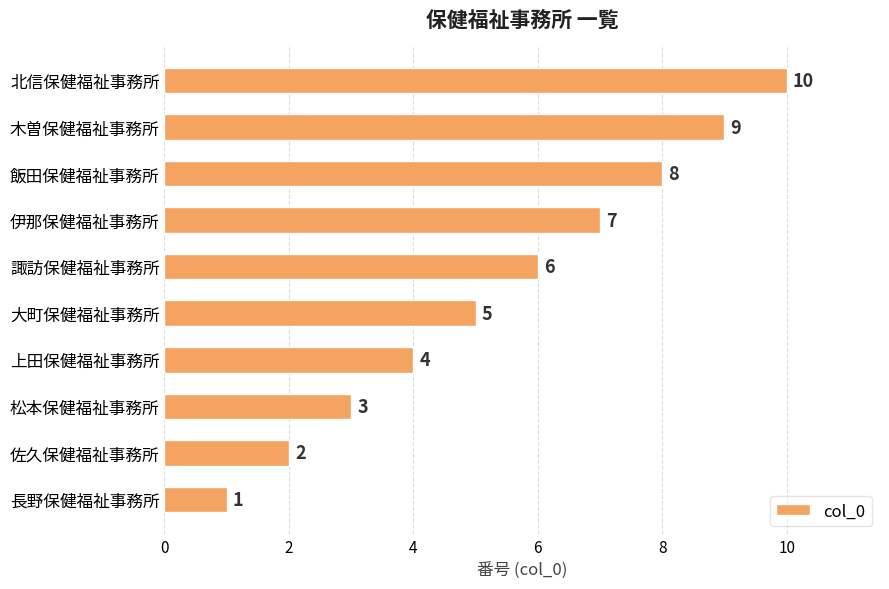

At which label is the value closest to 5?

大町保健福祉事務所